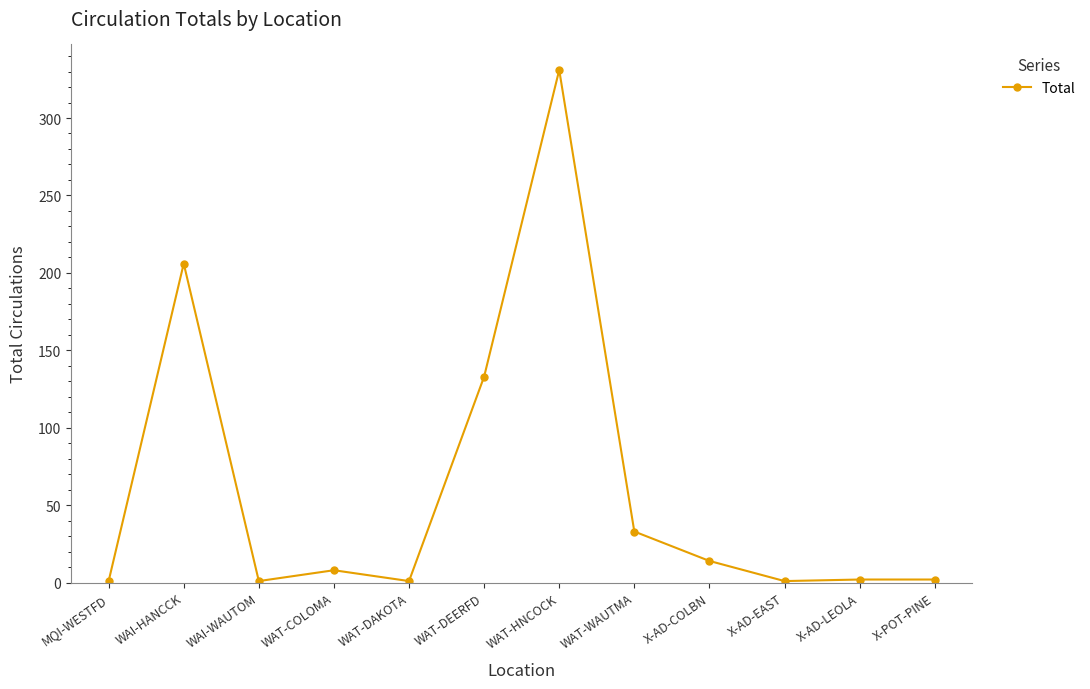

What is the smallest value displayed?

1